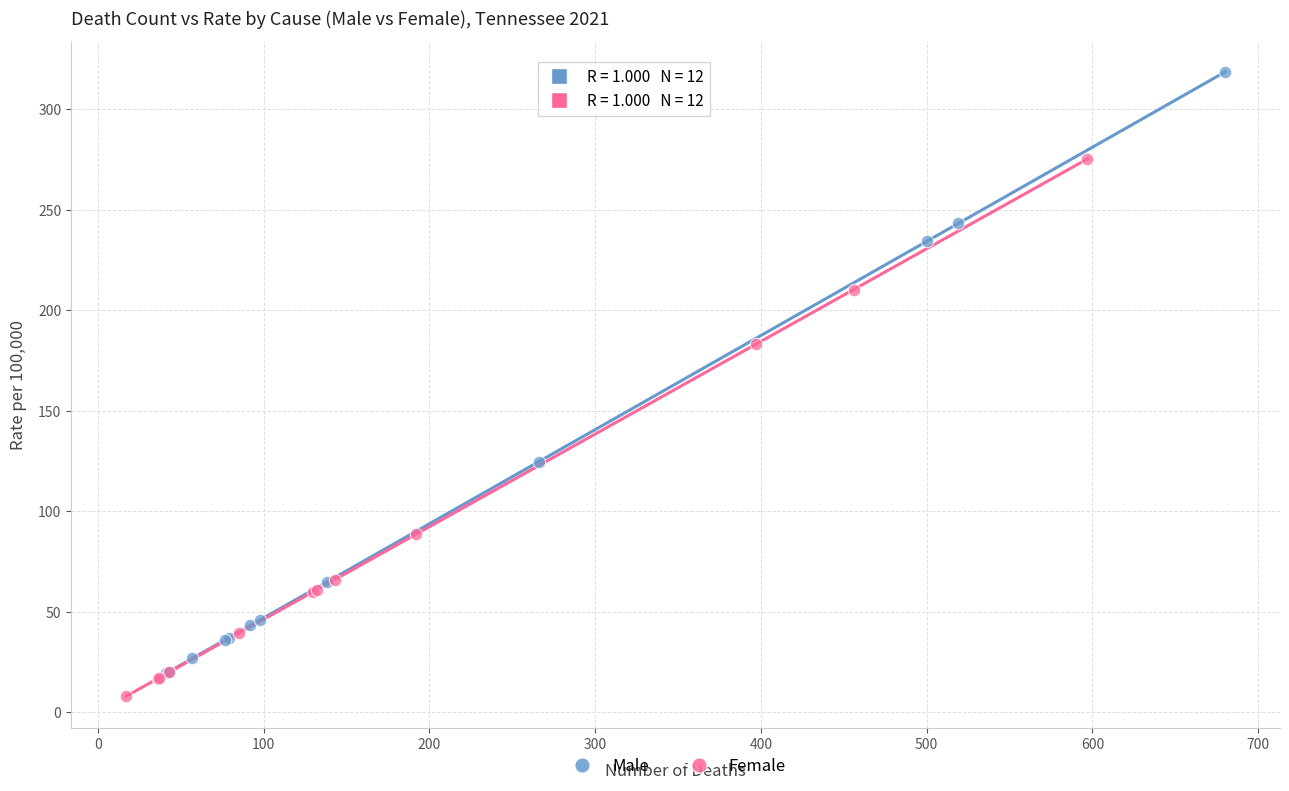

Which series reaches the maximum Y coordinate?

Male